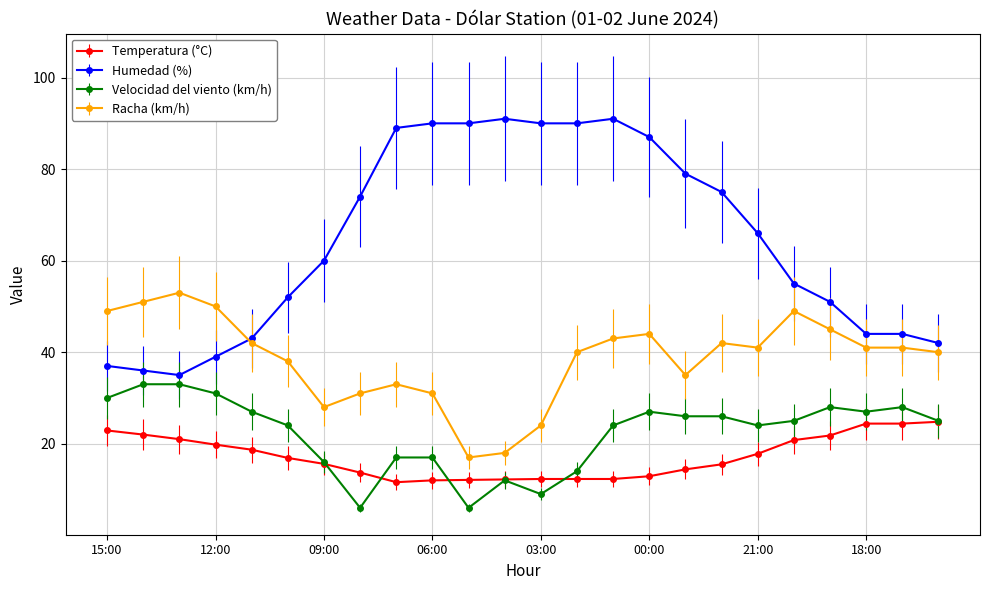

Count the number of data series in this chart.

4